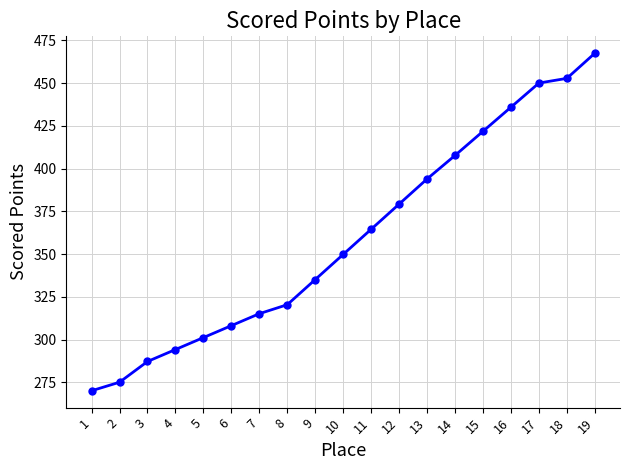

What is the difference between the second highest and second lowest values?

177.6